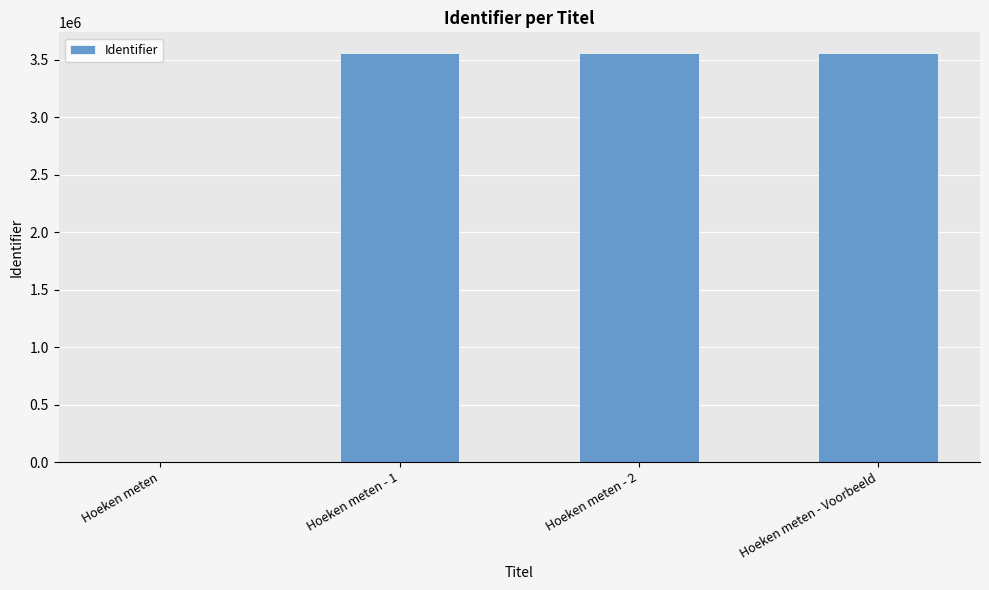

What is the sum of all values?

10677795